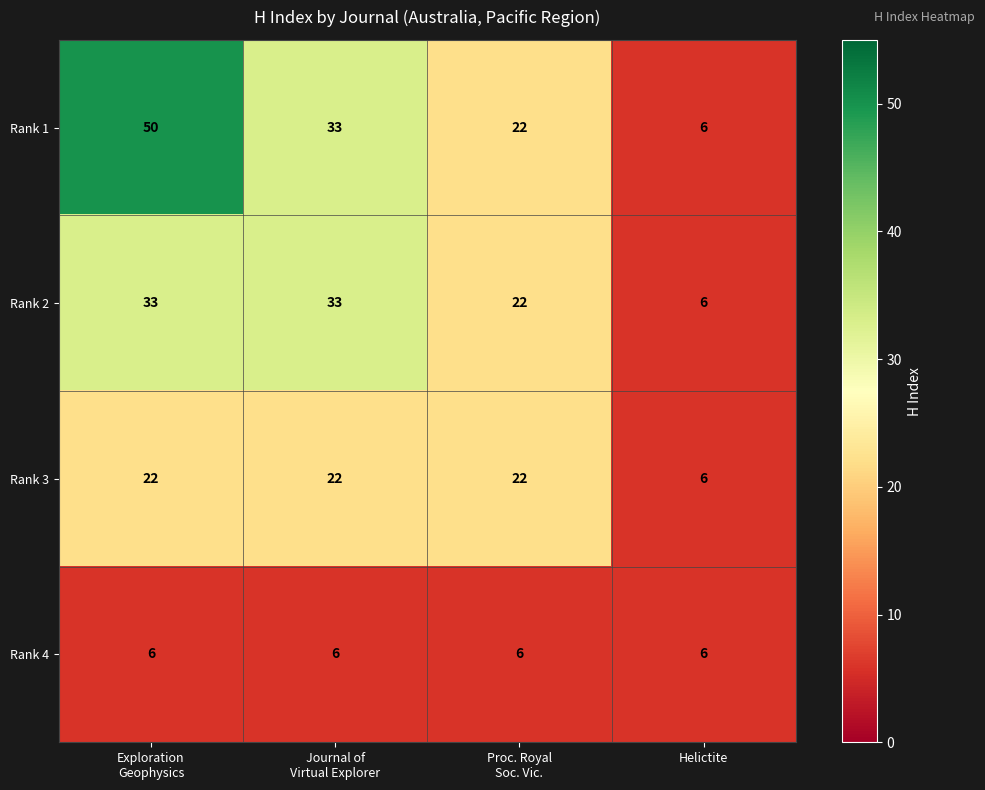

At how many categories does at least one series exceed 8?

3